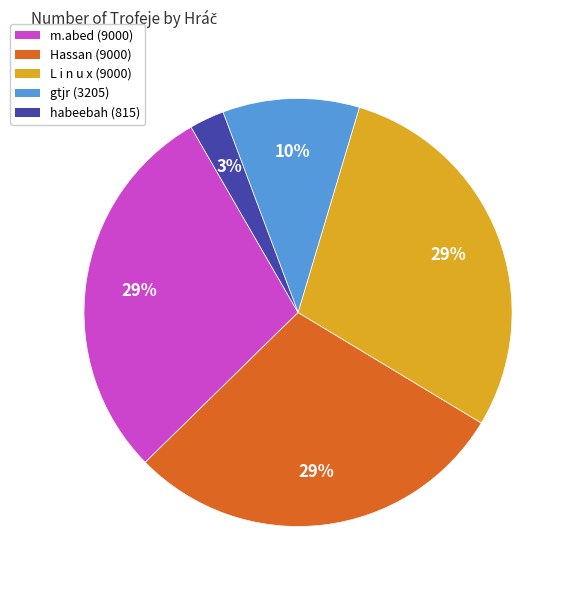

Does m.abed represent more than half of the total?

No